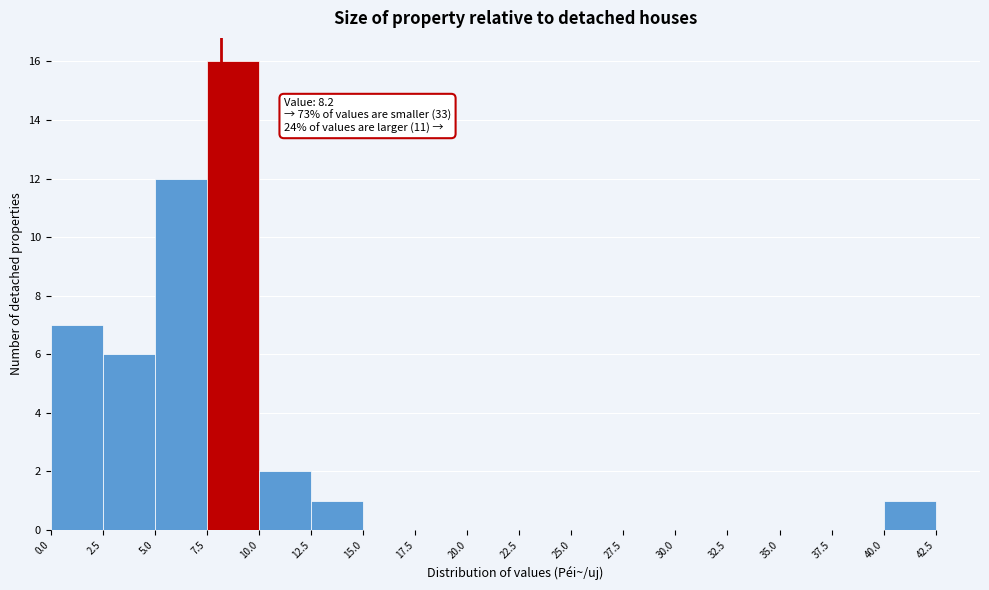

Over which range of the x-axis is the bar tallest?

7.5 to 10.0